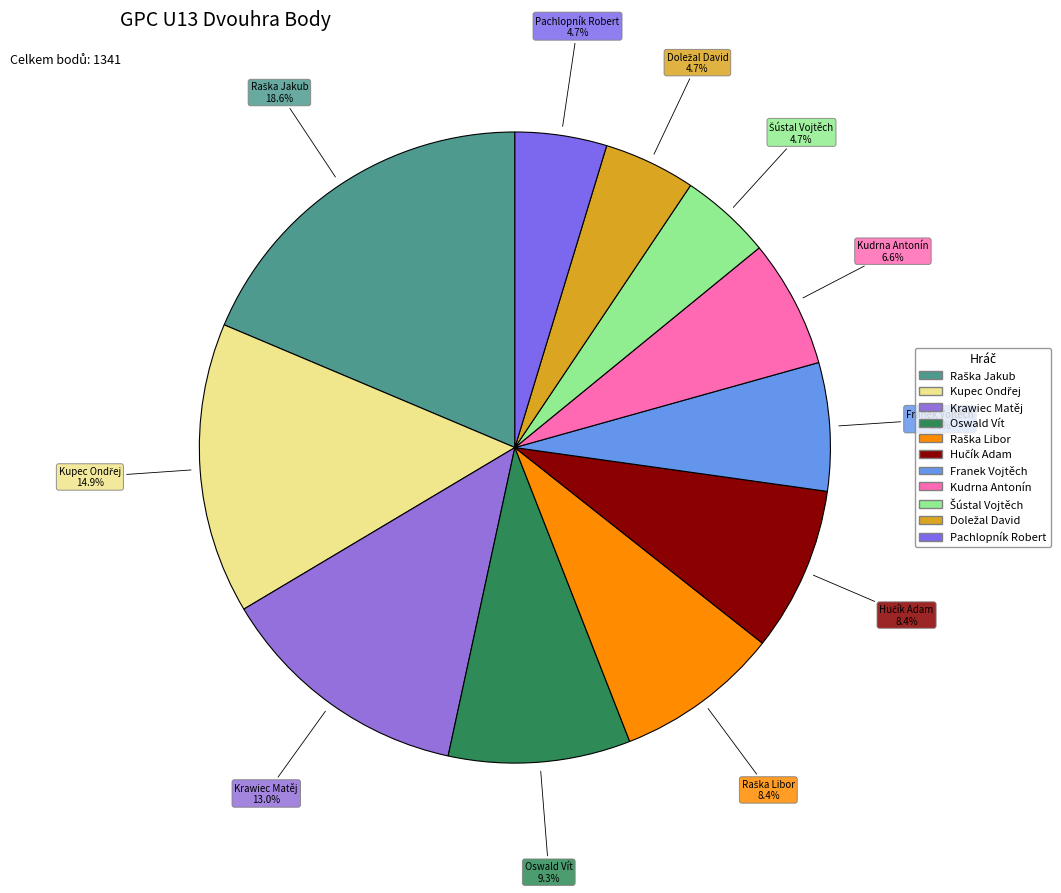

How many segments does this pie chart have?

11